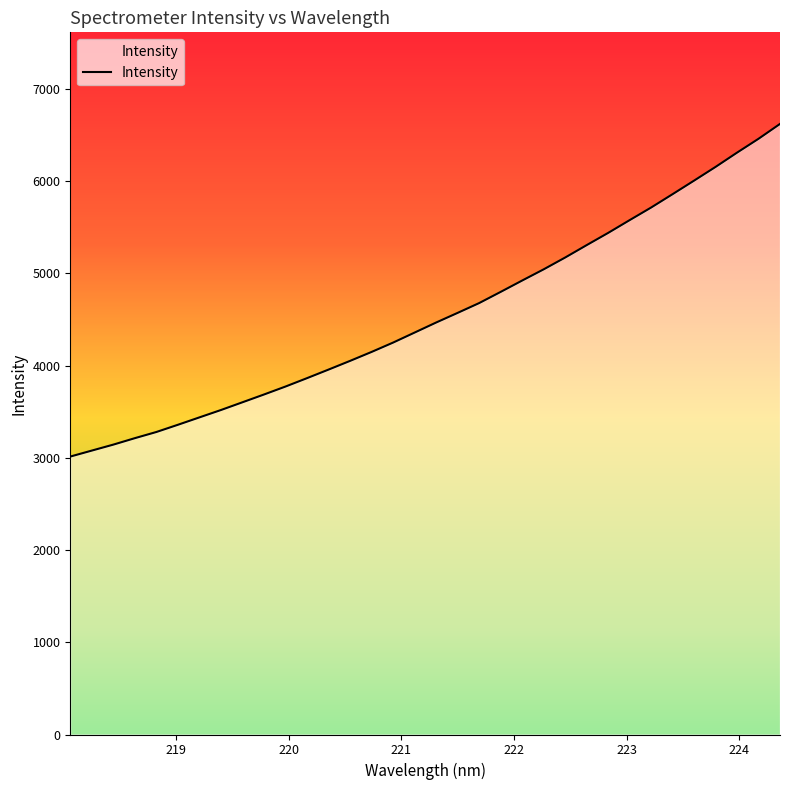

What is the maximum value shown in the chart?

6620.3